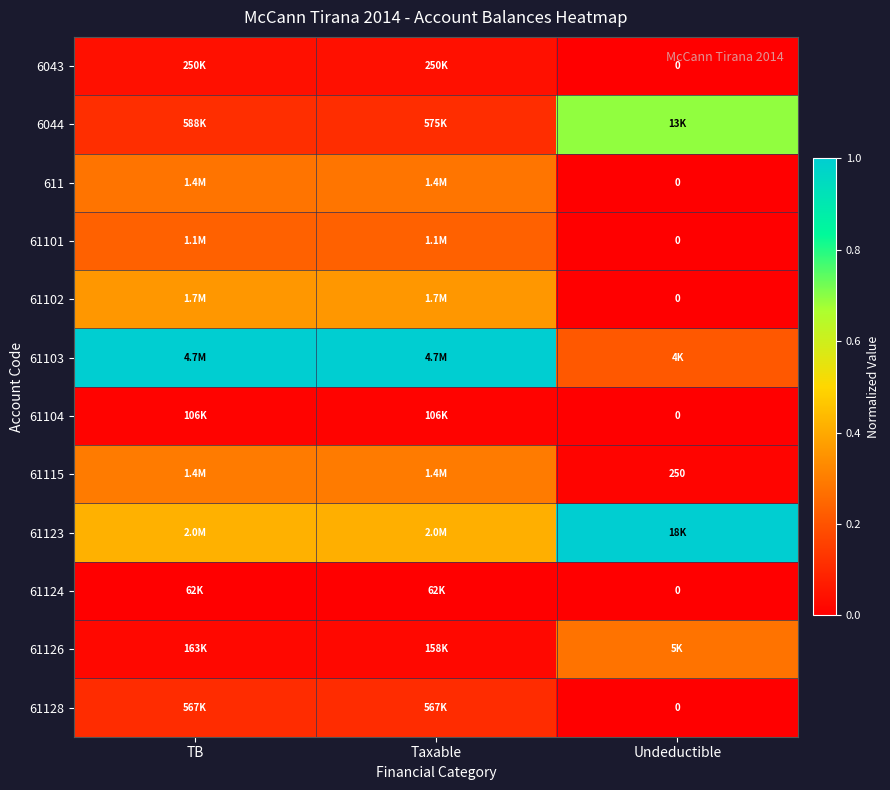

How many series are shown in this chart?

12